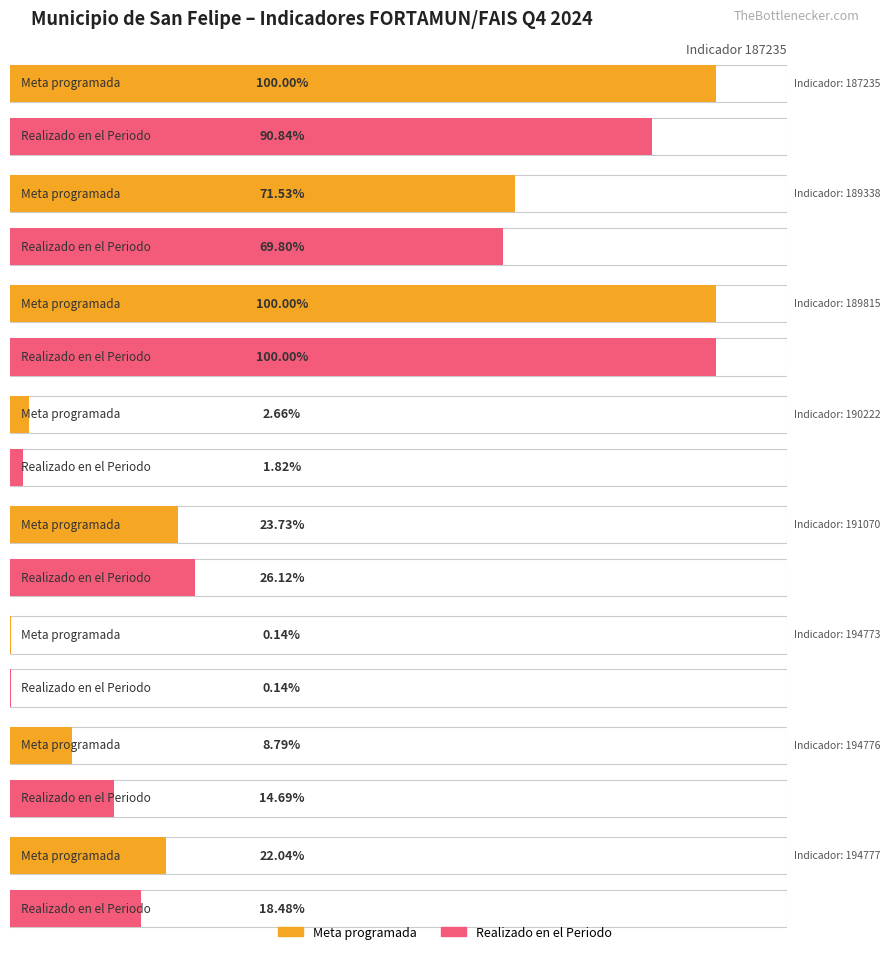

Which series has the widest spread of values?

Meta programada